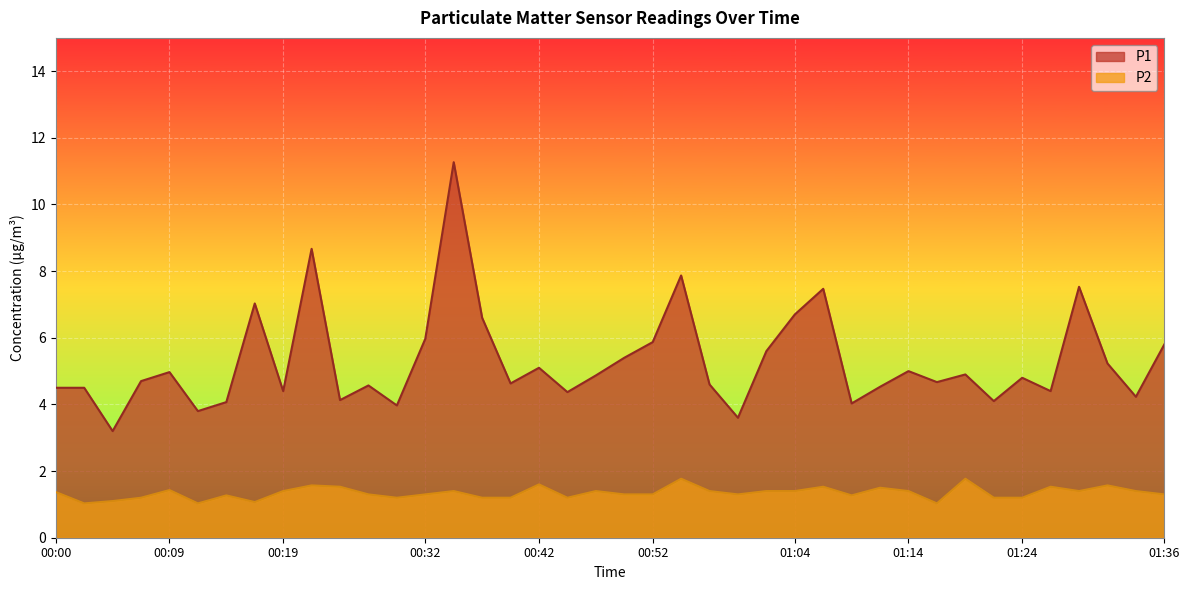

What is the sum of all P2 values?

53.8